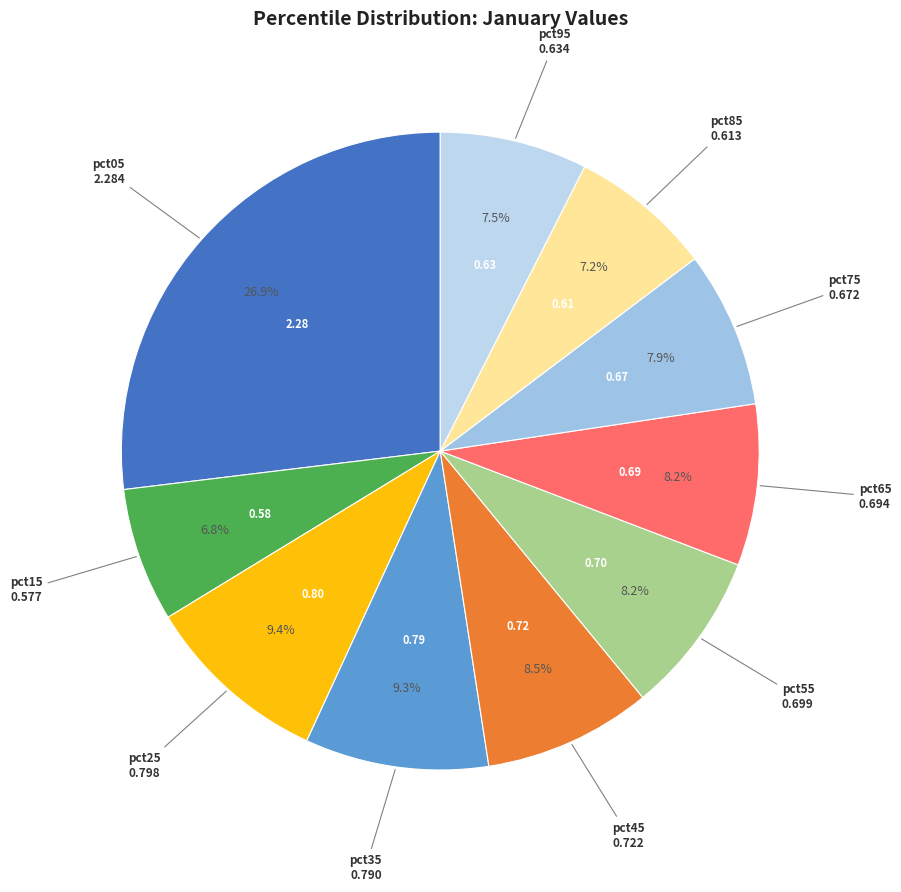

To the nearest percent, what is the difference between the largest and smallest slice percentages?

20%